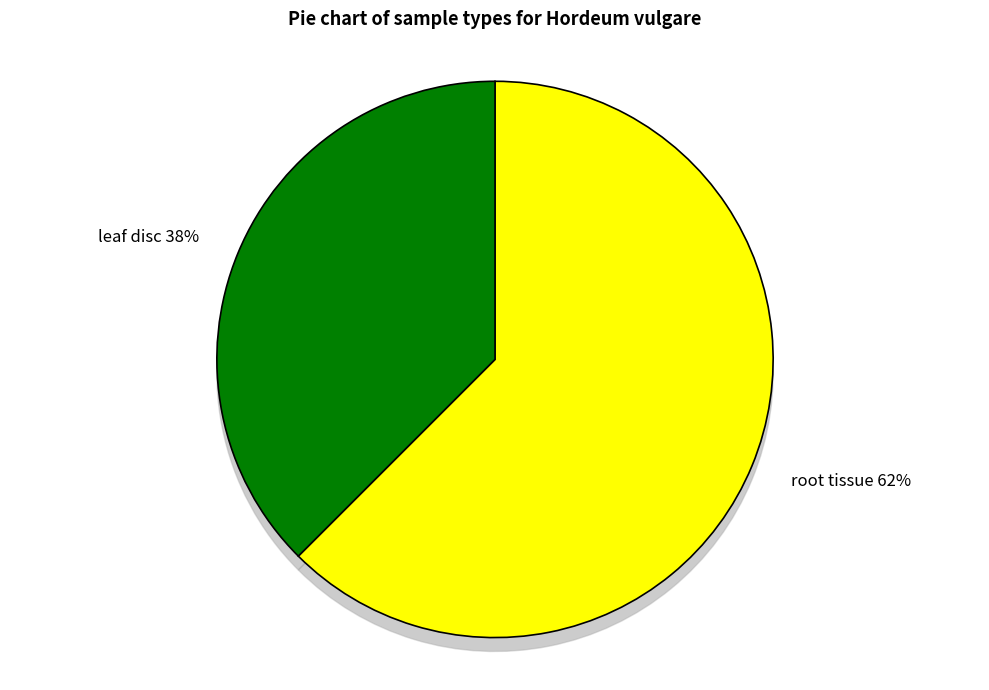

To the nearest percent, what percentage of the pie is root tissue?

62%